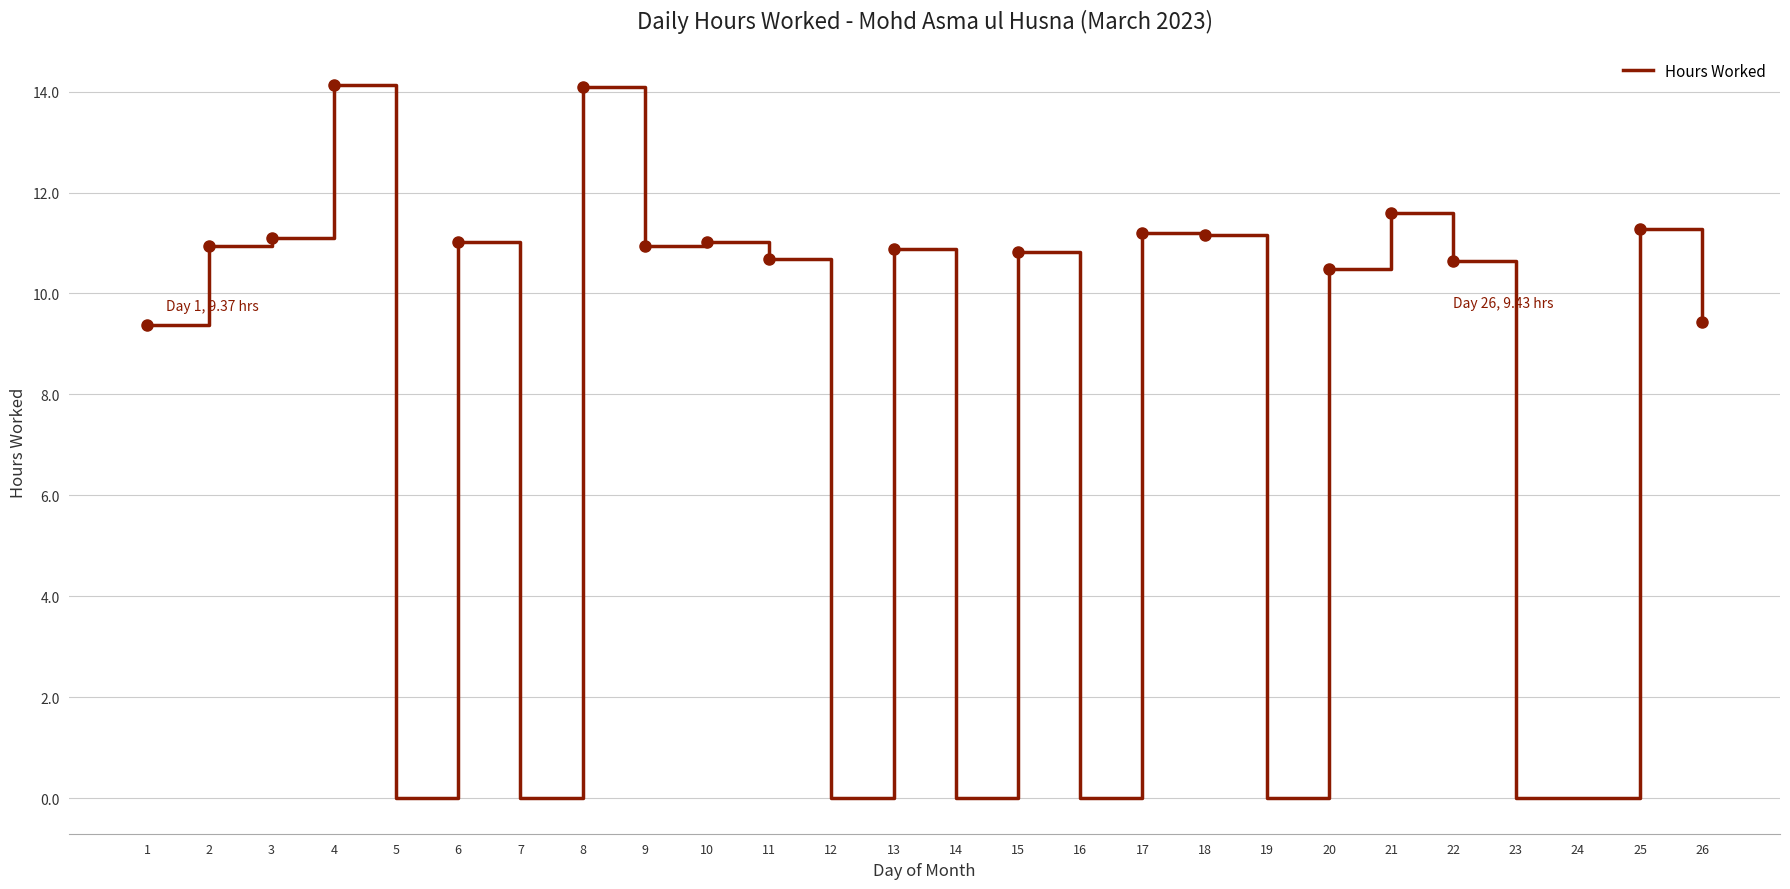

The value at 4 is 23.1. True or false?

False